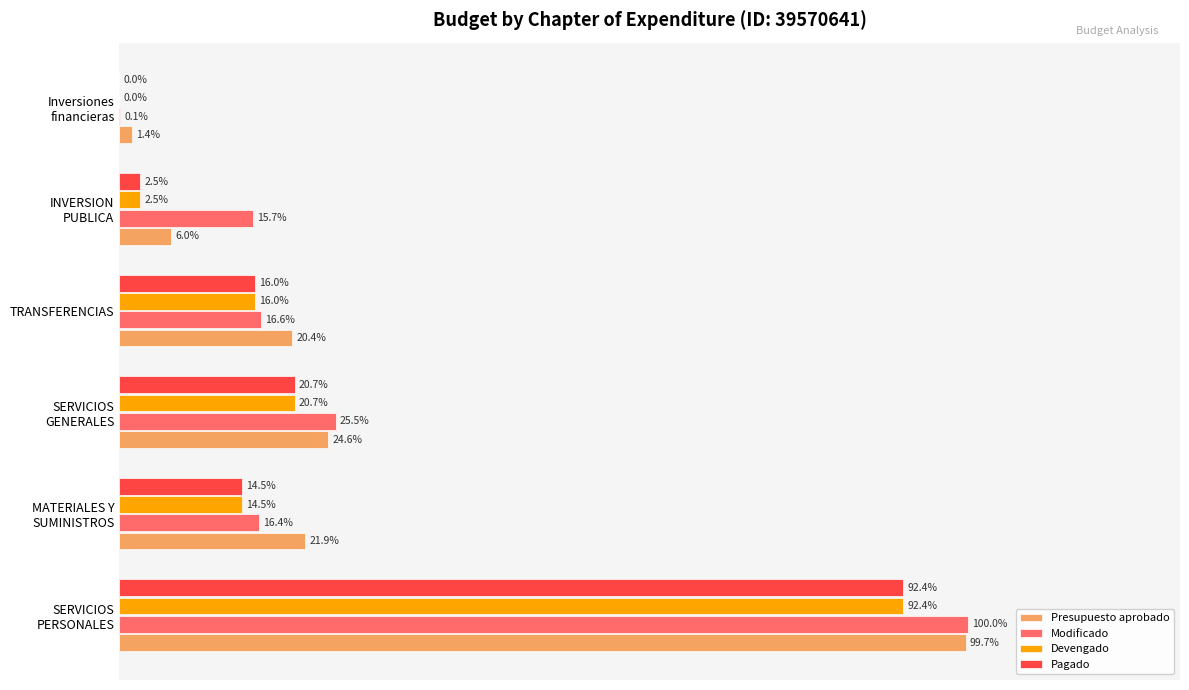

What are all the series names shown in the legend?

Presupuesto aprobado, Modificado, Devengado, Pagado